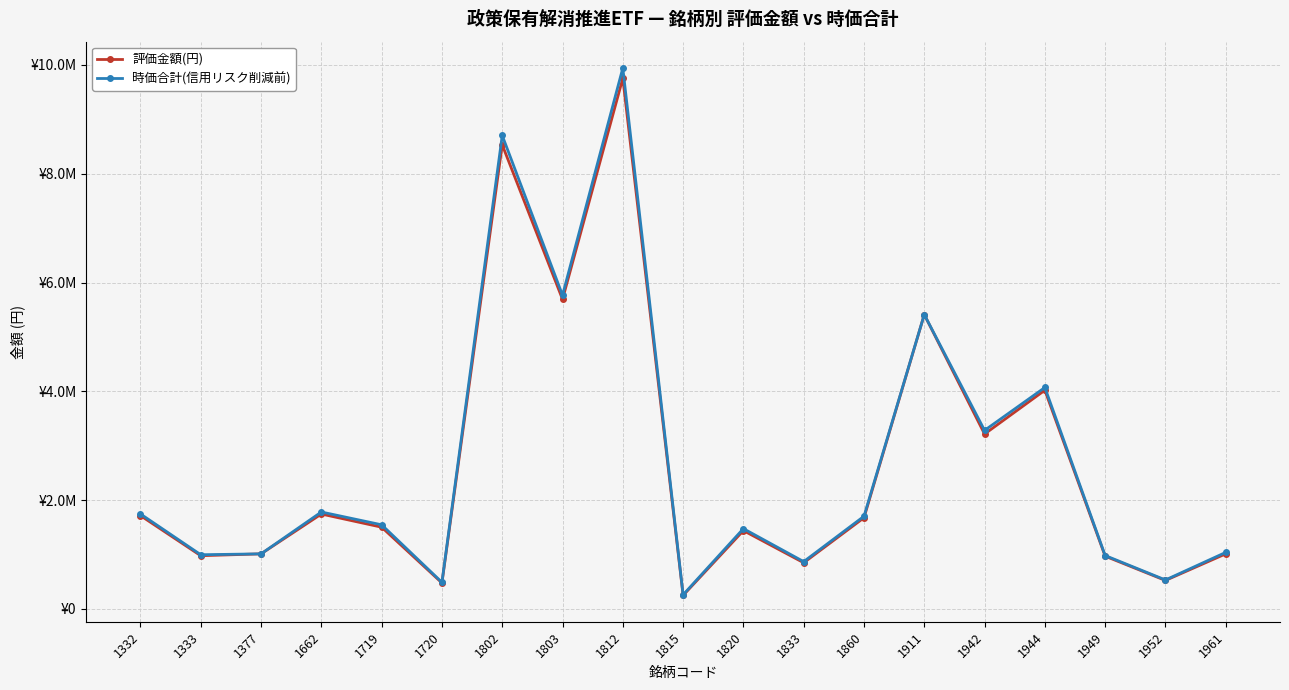

True or false: 時価合計(信用リスク削減前) and 評価金額(円) cross at least once.

False